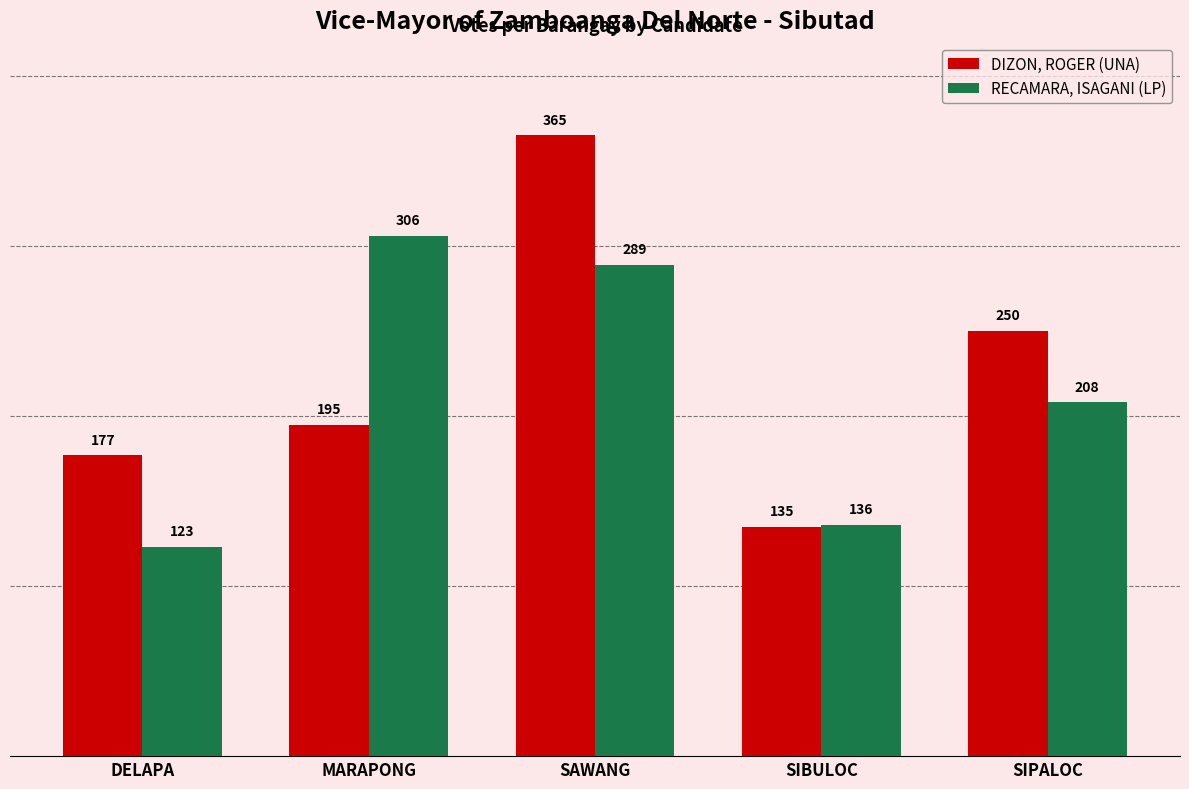

At which category is the sum across all series the highest?

SAWANG